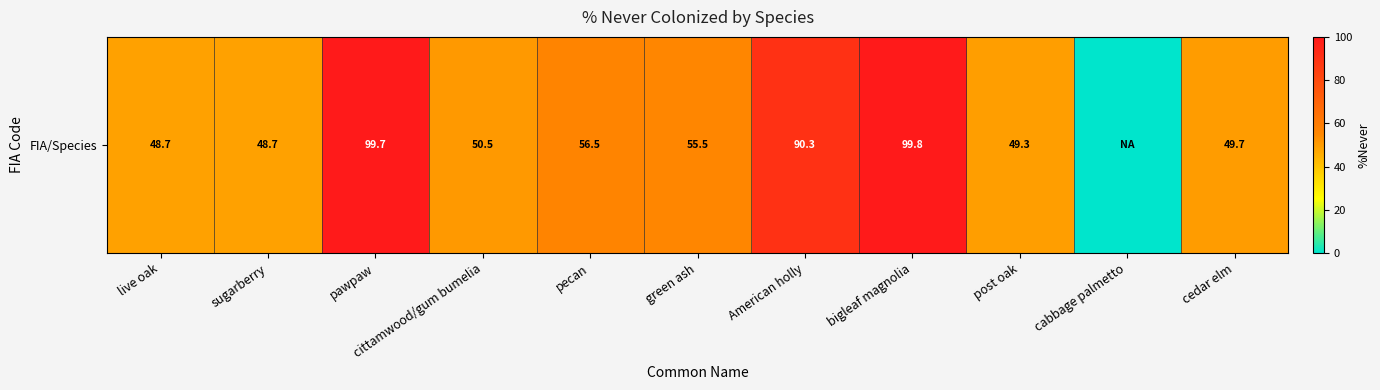

Count the number of categories in the chart.

11